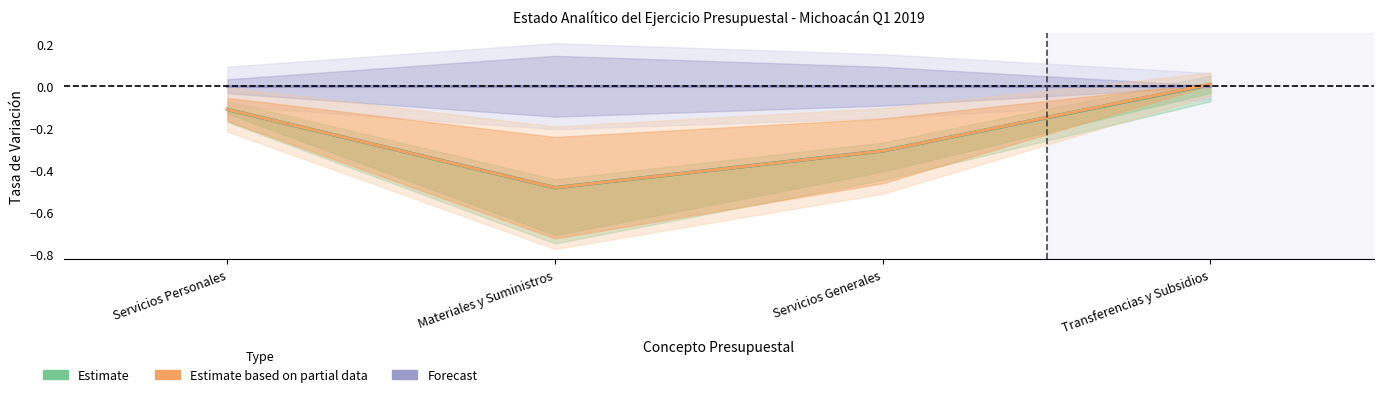

At how many categories does at least one series exceed 0?

1